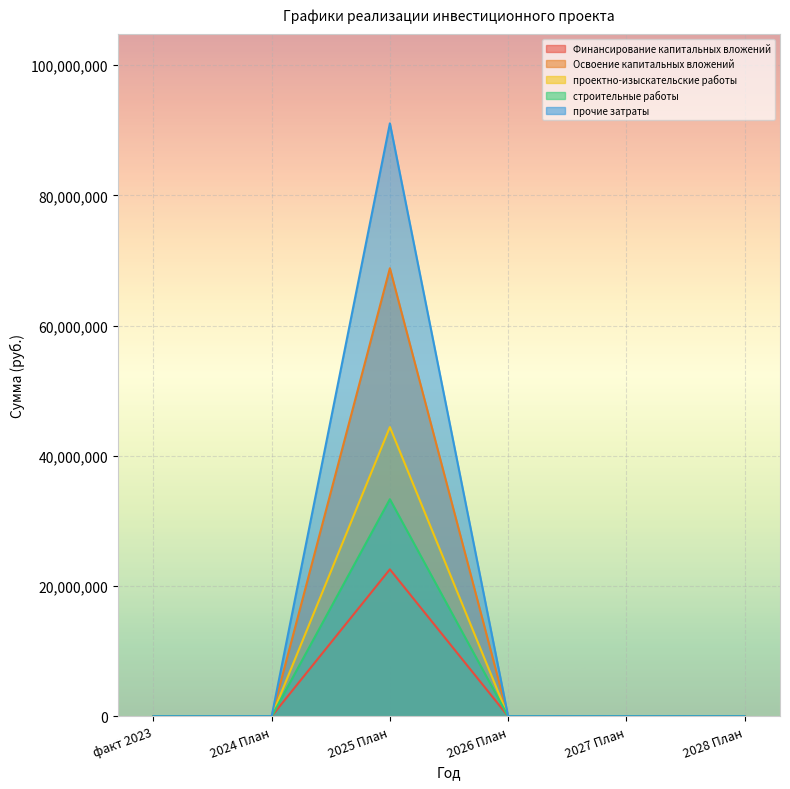

Is it true that Освоение капитальных вложений equals 20906929 at факт 2023?

False